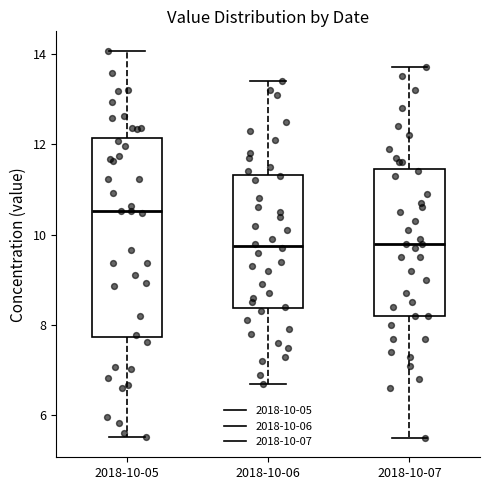

Reading left to right, transcribe this box plot: for each box, give where its median line is, the range the box spans, and where its two whiskers end, as read against the y-axis. The values are not printed on the chart, so give them approximately, as read against the axis.

2018-10-05: median 10.6, box 7.8 to 12.2, whiskers 5.6 to 14.0
2018-10-06: median 9.8, box 8.4 to 11.4, whiskers 6.8 to 13.4
2018-10-07: median 9.8, box 8.2 to 11.4, whiskers 5.6 to 13.8